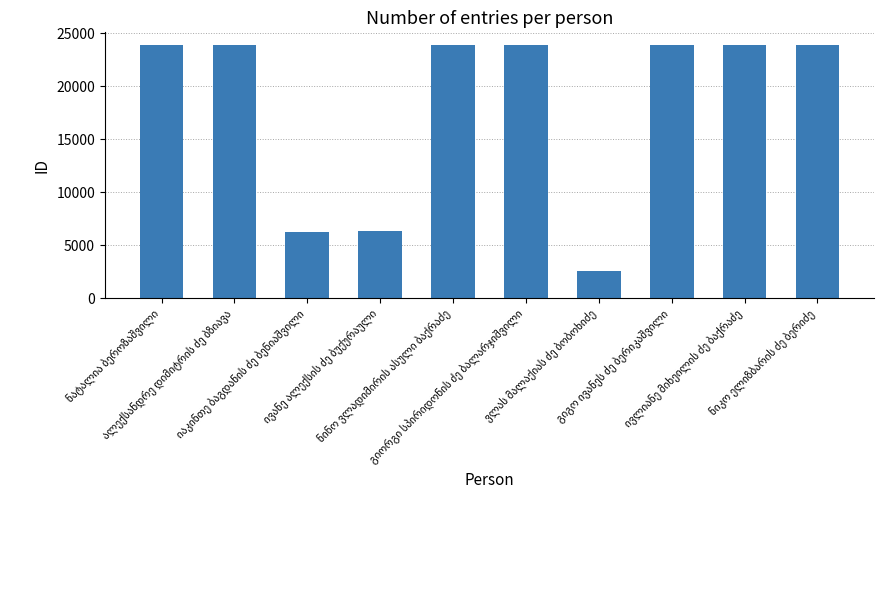

What is the difference between the second highest and minimum values?

21287